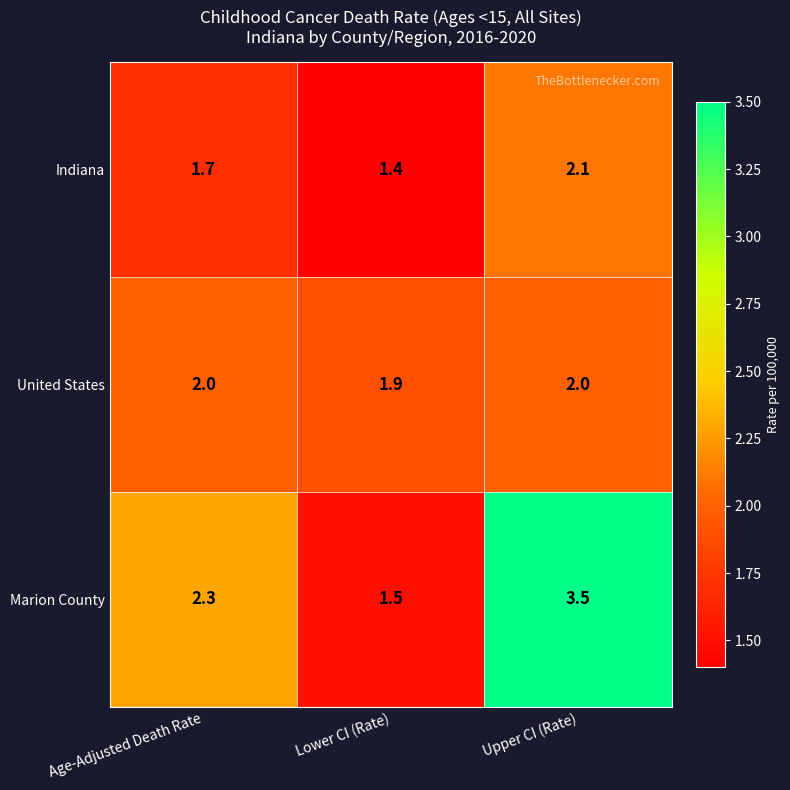

At how many categories does at least one series exceed 2?

2